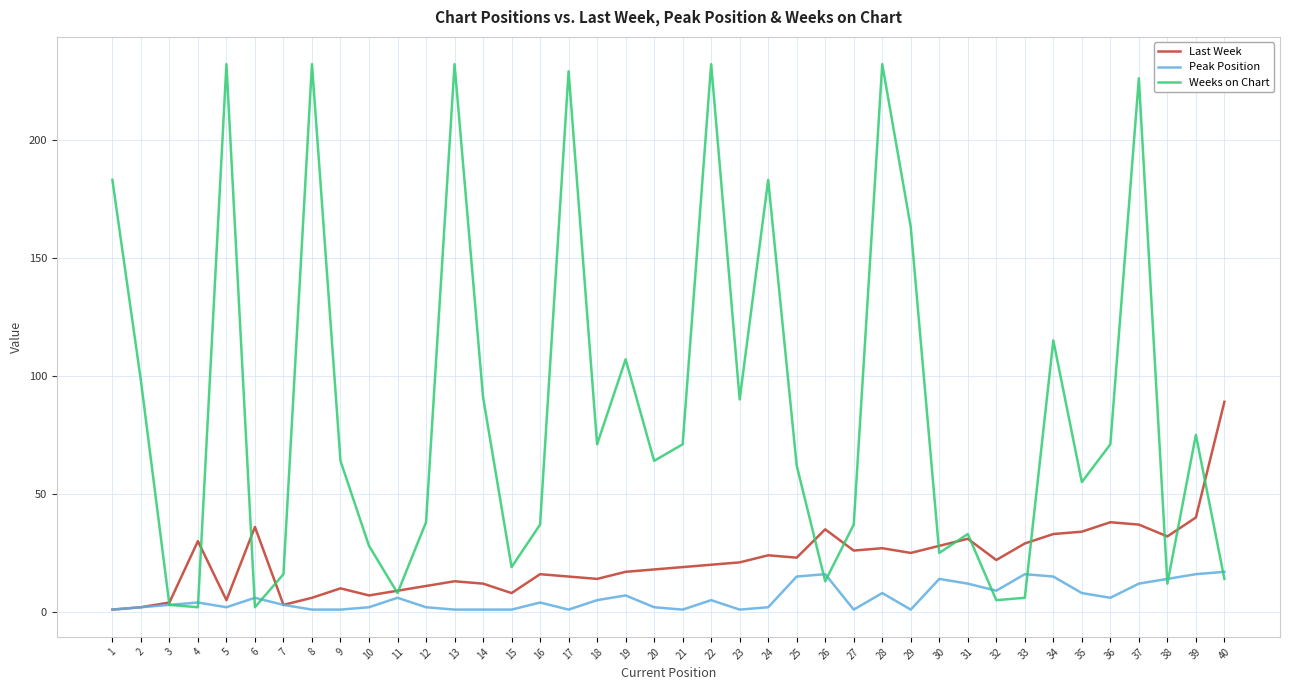

Which series has the widest spread of values?

Weeks on Chart